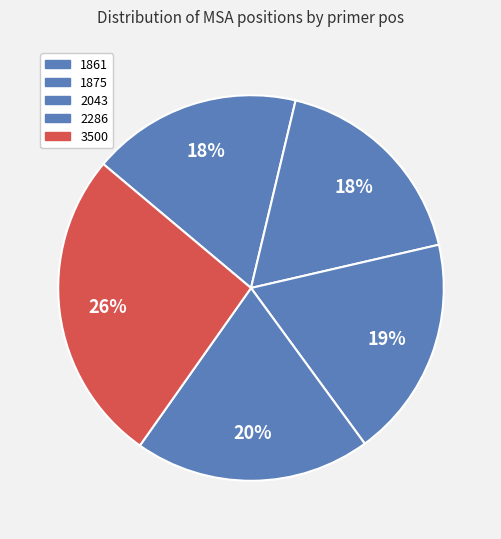

Is it true that 2043 is 19% of the pie?

True